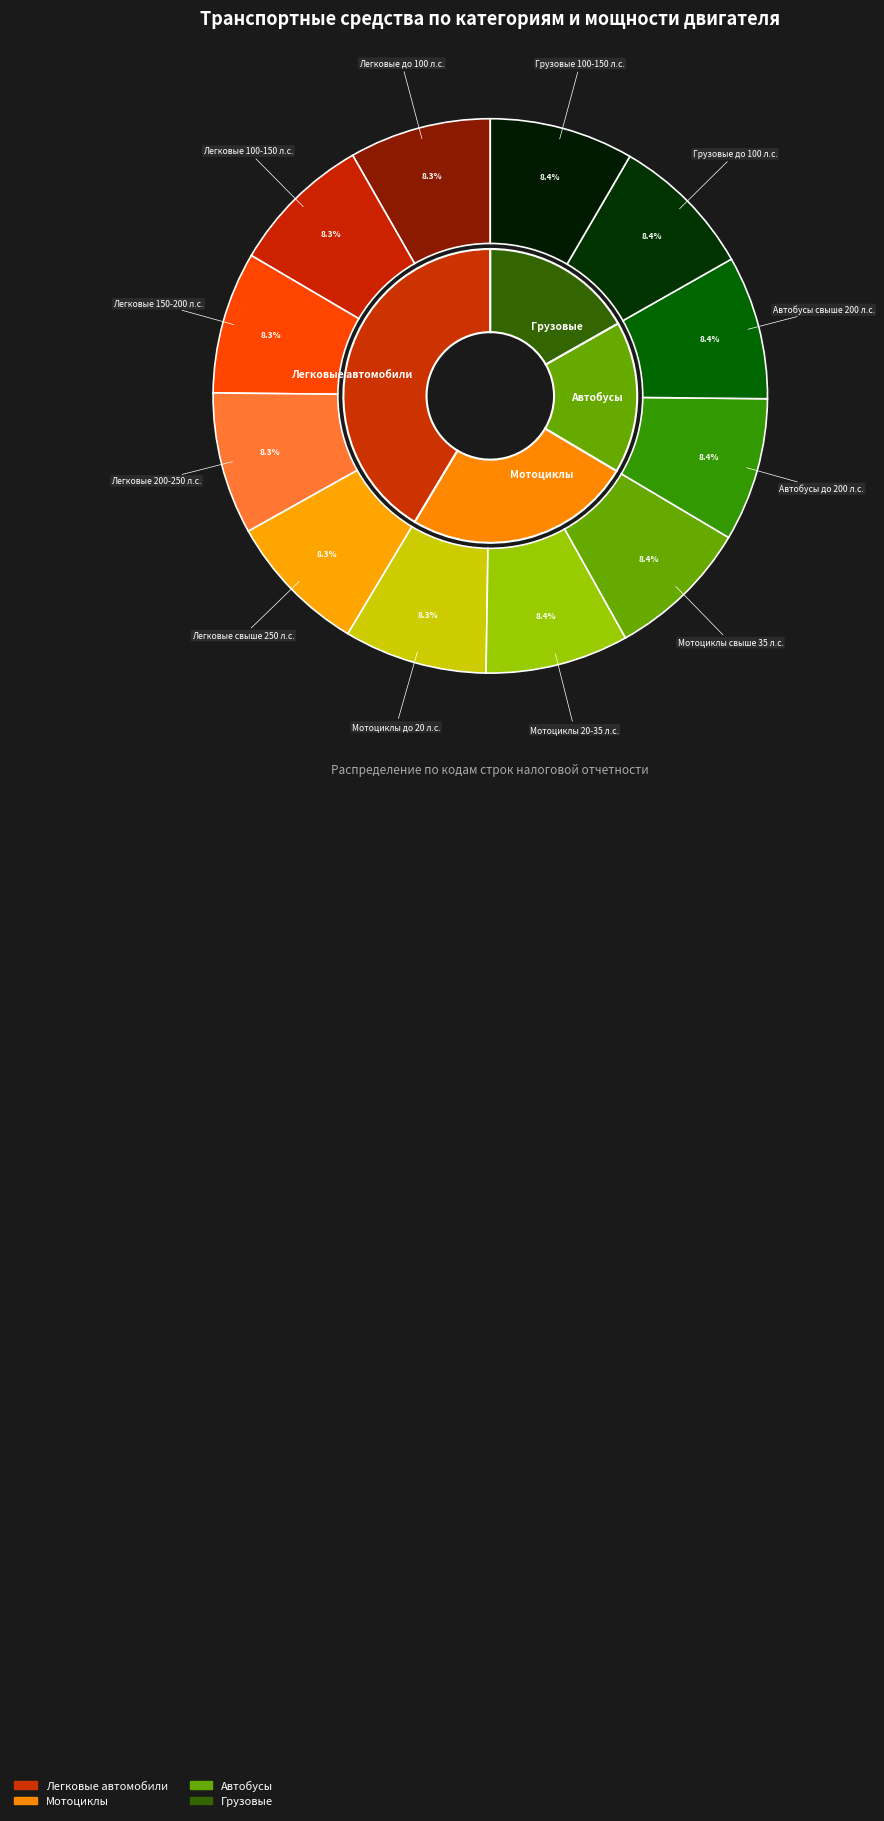

Rank the categories by value from highest to lowest.

Грузовые 100-150 л.с., Грузовые до 100 л.с., Автобусы свыше 200 л.с., Автобусы до 200 л.с., Мотоциклы свыше 35 л.с., Мотоциклы 20-35 л.с., Мотоциклы до 20 л.с., Легковые свыше 250 л.с., Легковые 200-250 л.с., Легковые 150-200 л.с., Легковые 100-150 л.с., Легковые до 100 л.с.